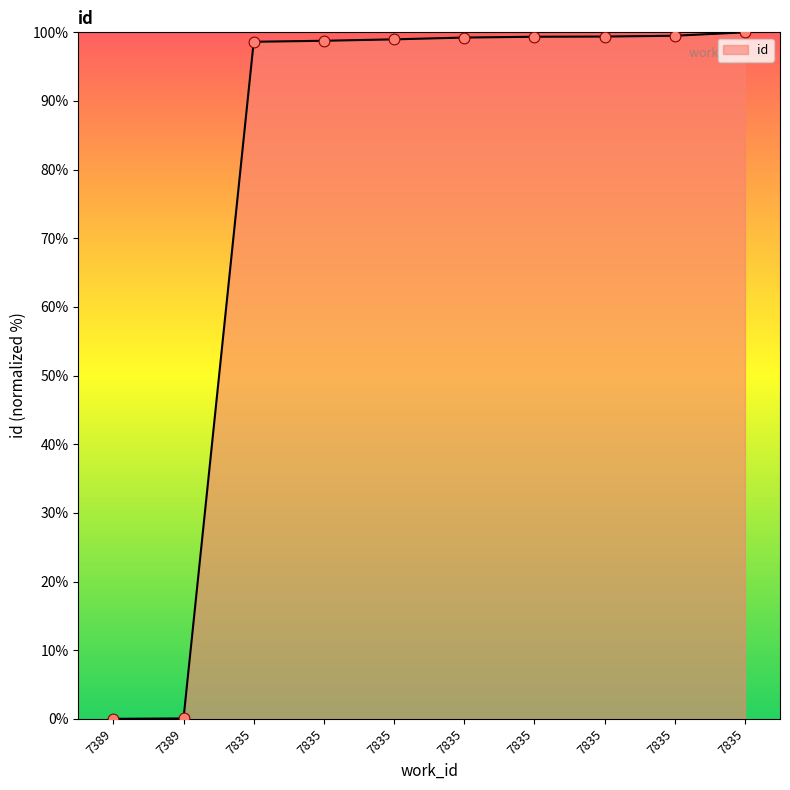

What is the ratio of the value at 7835 to the value at 7835?

1.0